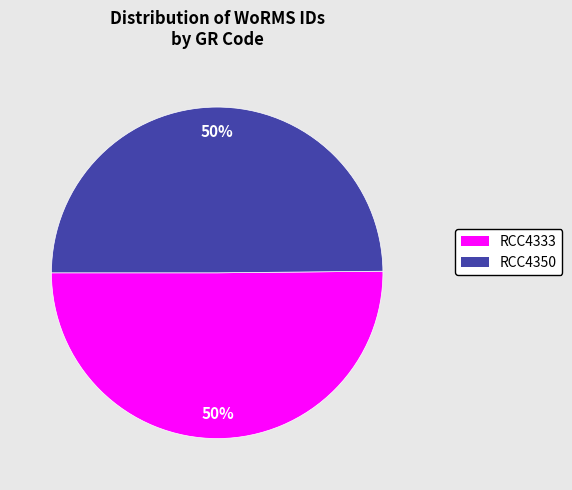

Approximately how many times larger is the value at RCC4350 compared to RCC4333?

1.0